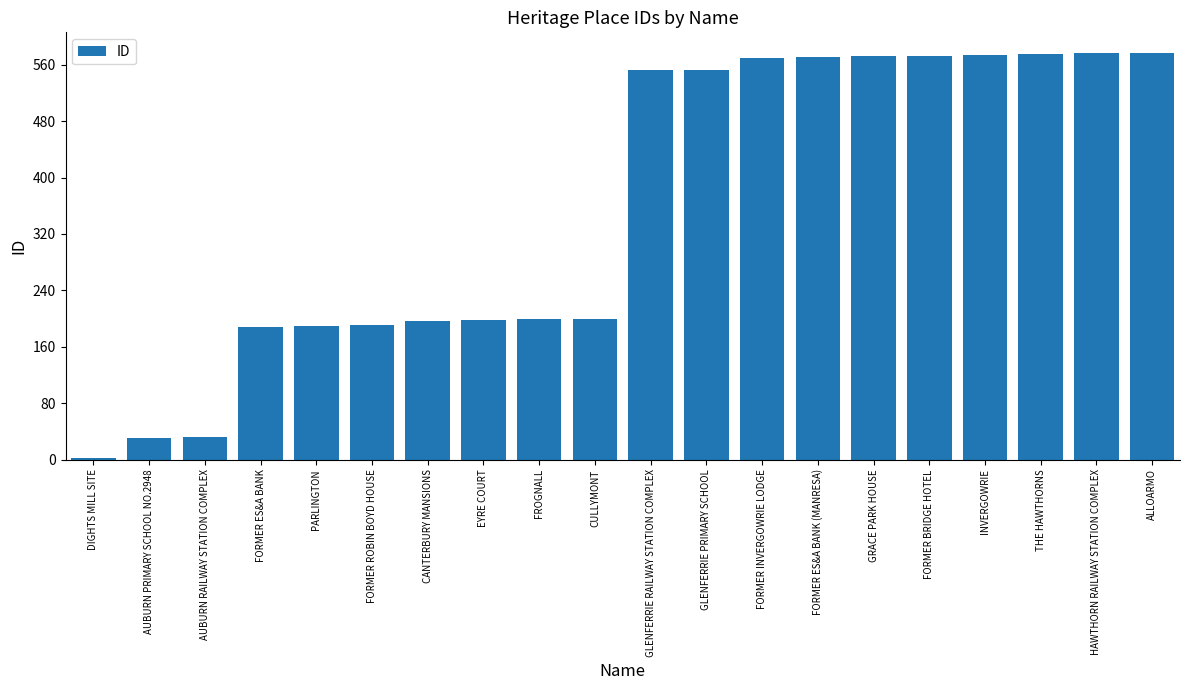

What is the sum of all values?

7121